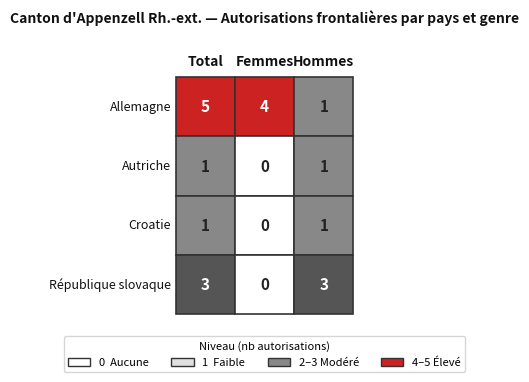

What is the difference between the Allemagne values at 0 and 2?

4